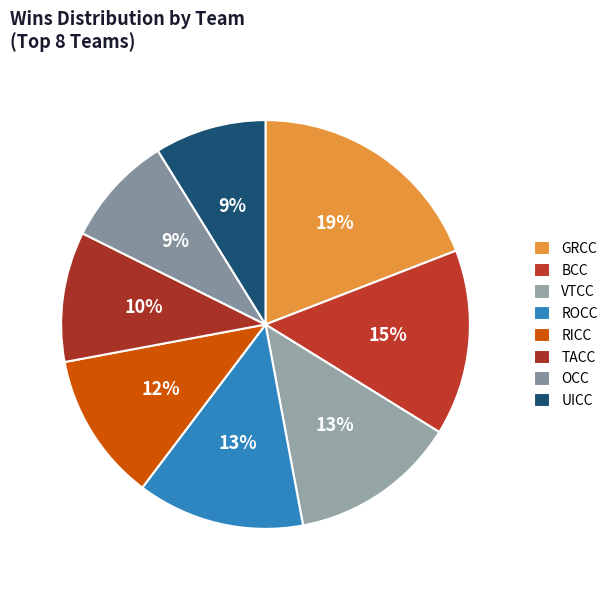

How many segments does this pie chart have?

8